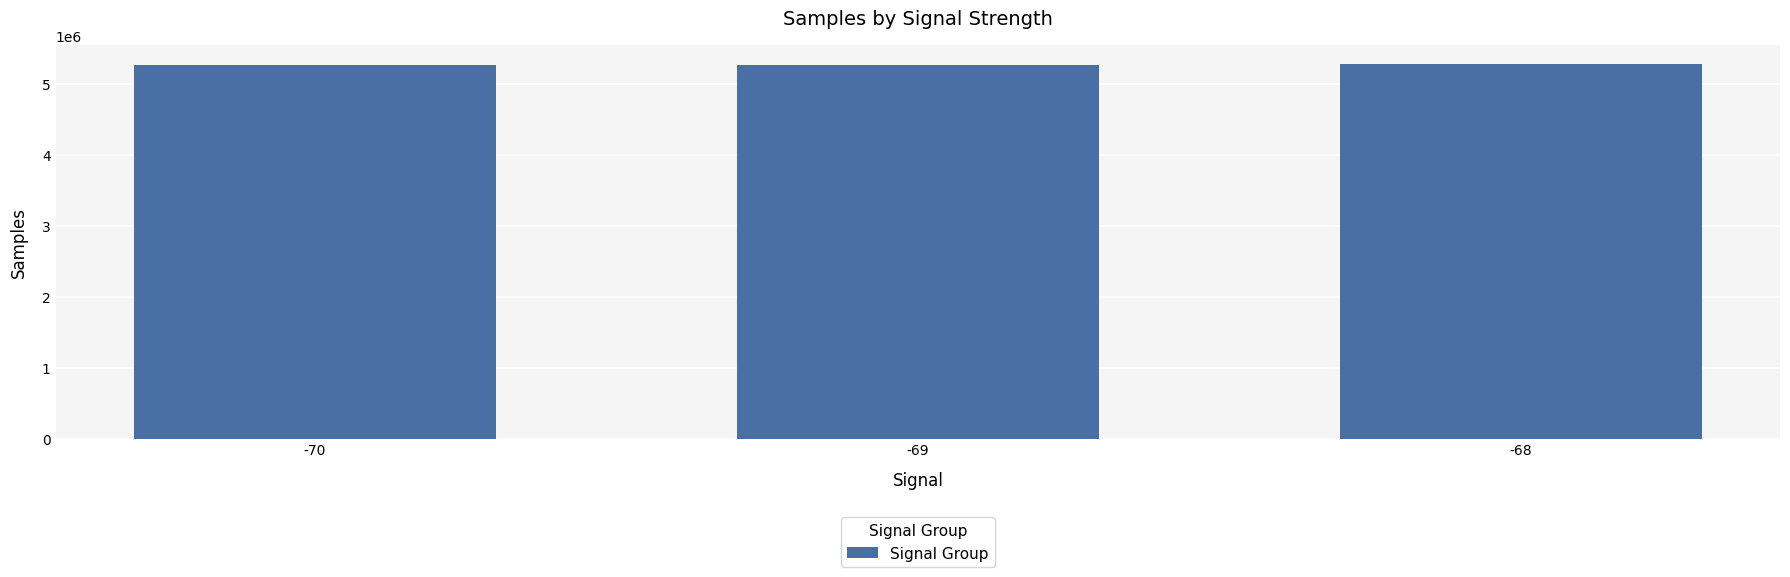

What is the smallest value displayed?

5276016.4